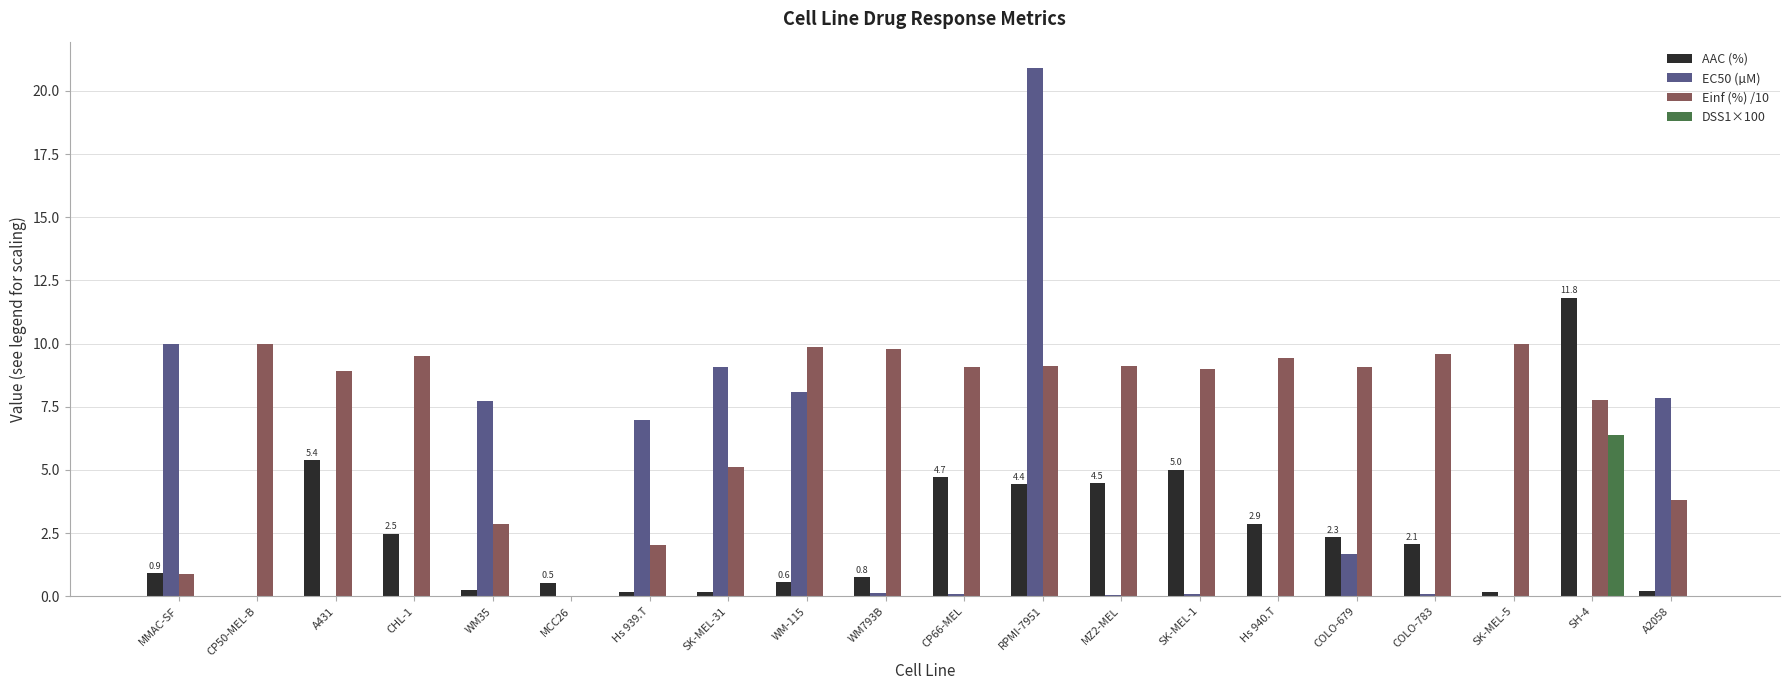

How many positive values does the AAC (%) series have?

19